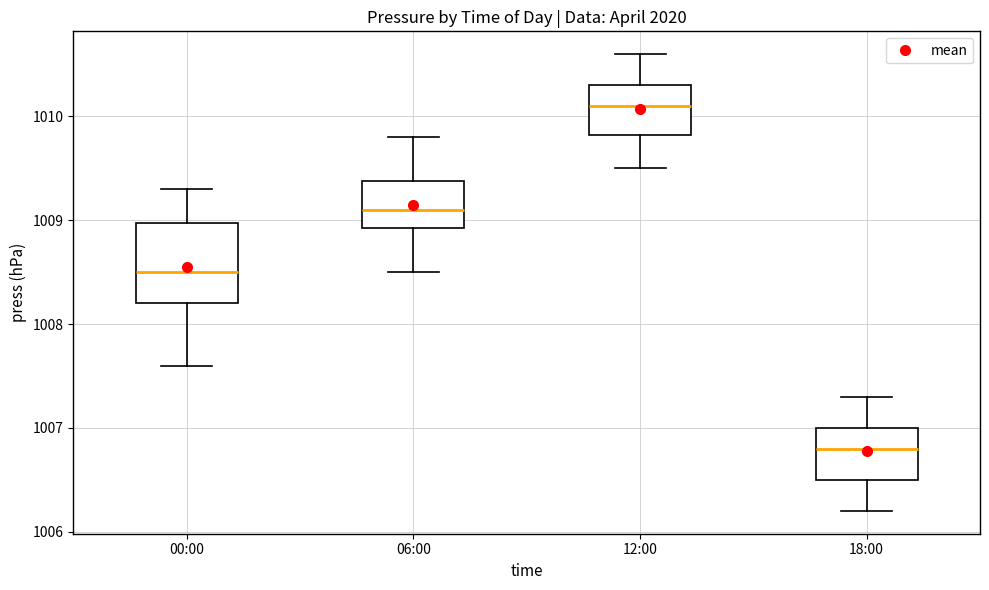

Which box has the lowest median line?

18:00